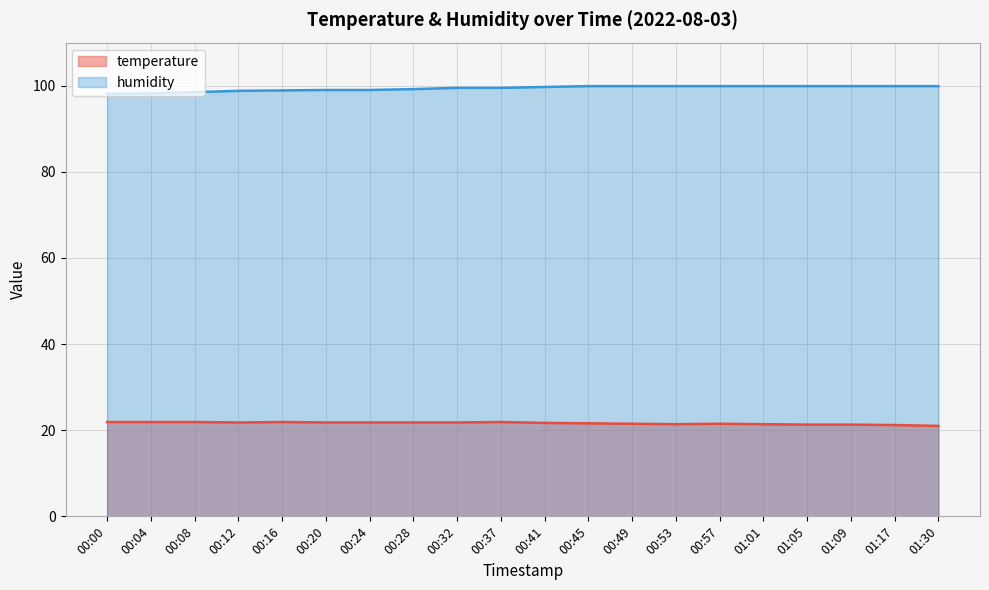

What is the difference between the maximum and minimum values in the temperature series?

0.9